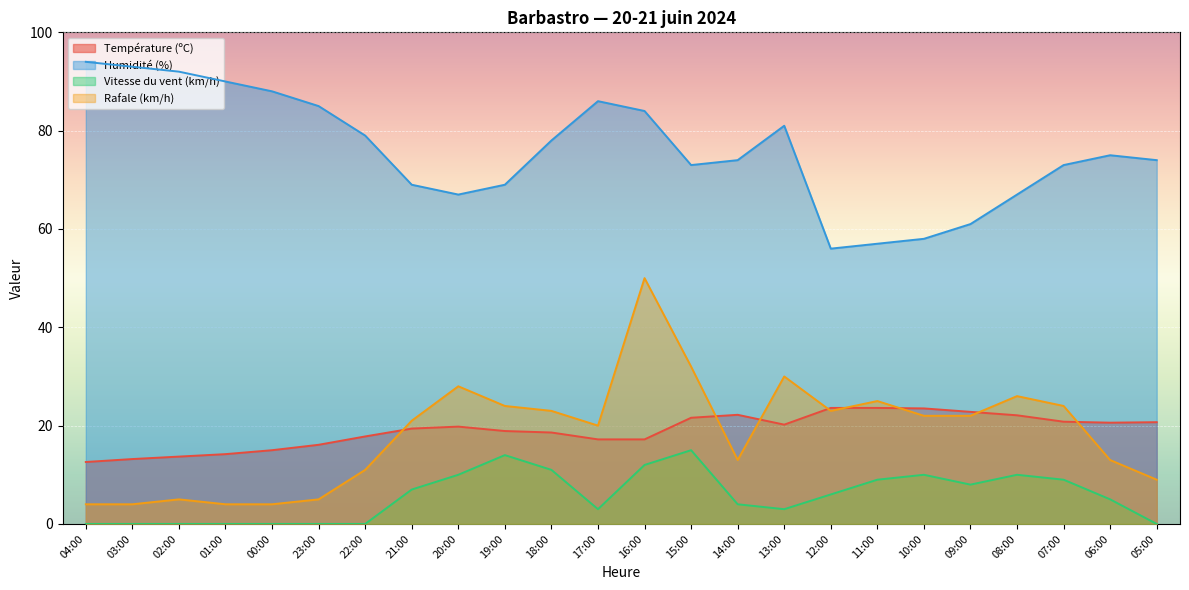

Is it true that Humidité (%) equals 132.7 at 13:00?

False